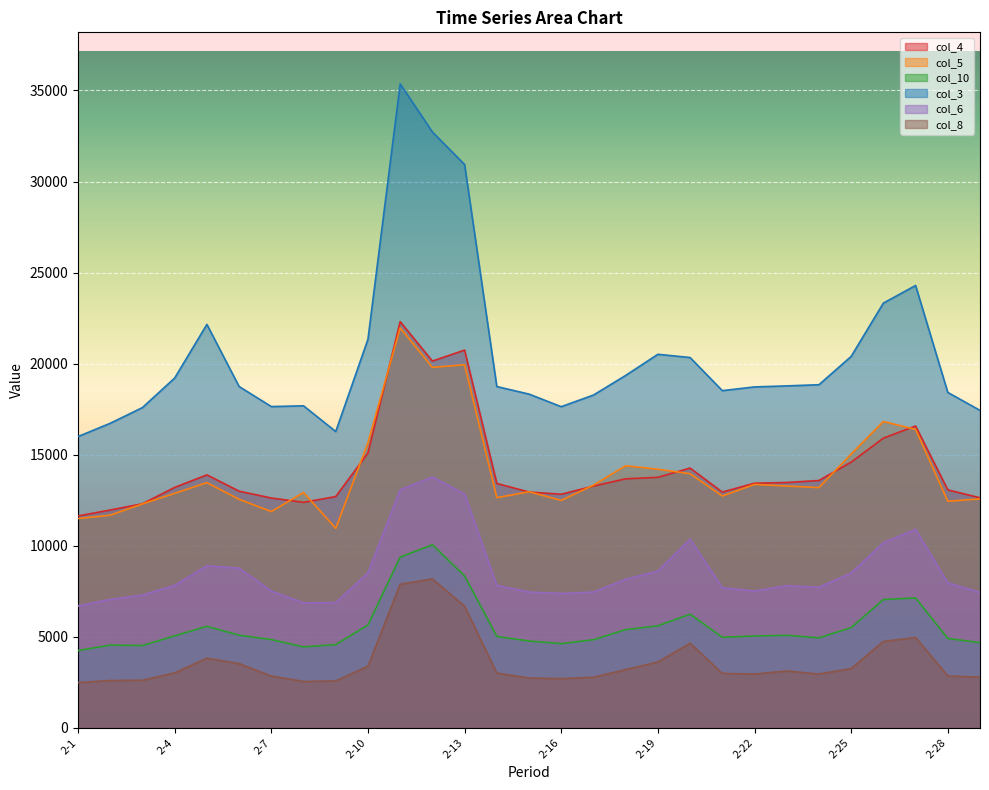

What is the difference between the highest and lowest values at 2-1?

13514